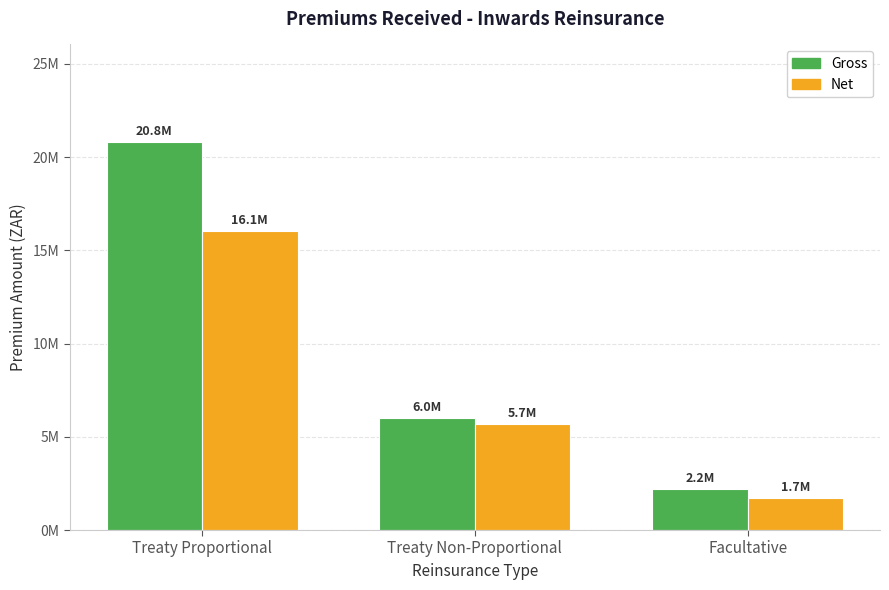

At Facultative, list the series in order from largest to smallest.

Gross, Net